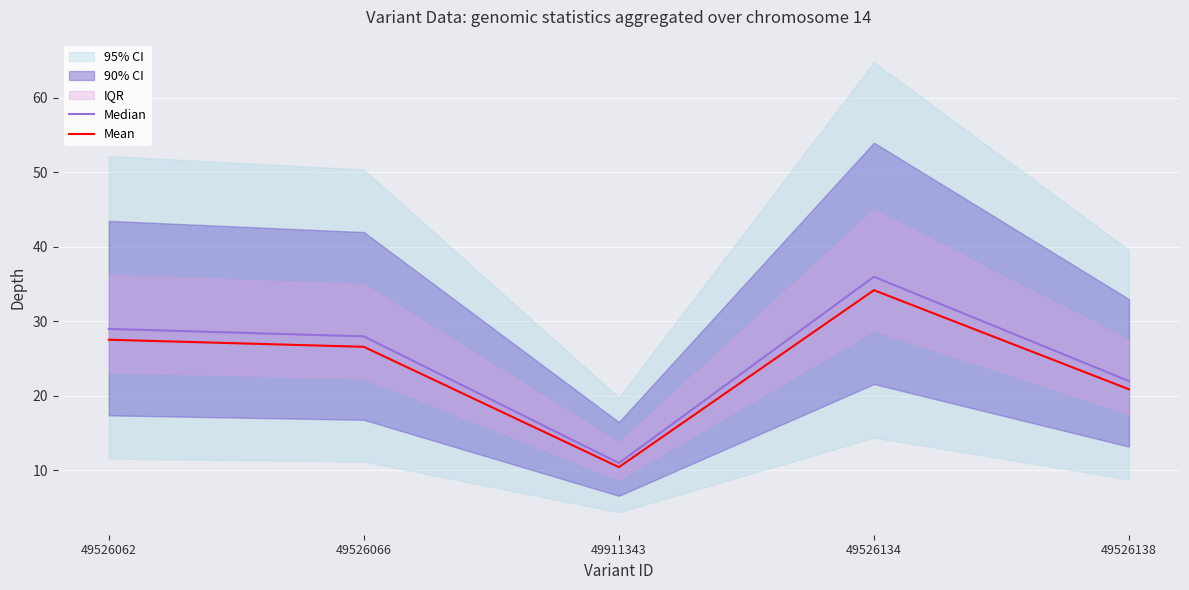

Reading right to left, extract all data points from this chart.

Median: 22.0	36.0	11.0	28.0	29.0
Mean: 20.9	34.2	10.4	26.6	27.5